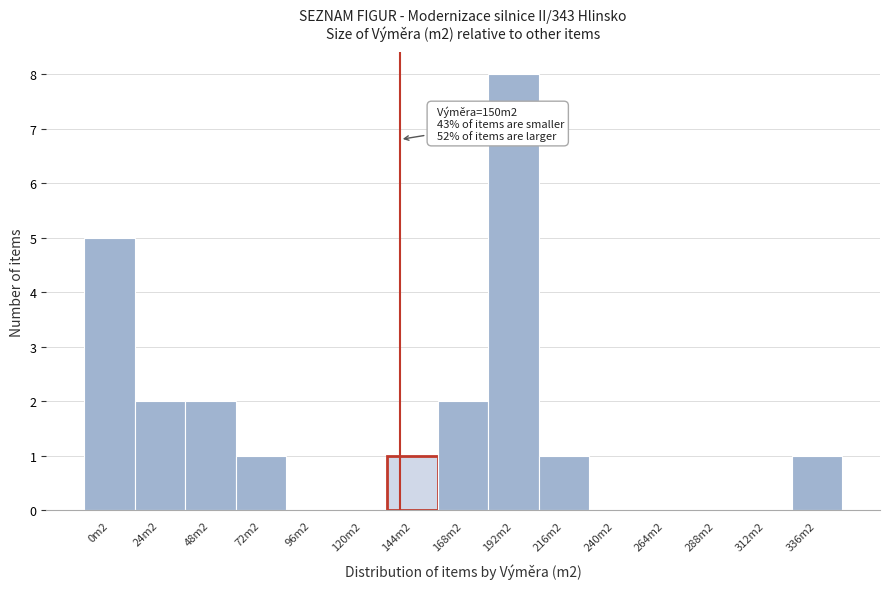

Reading left to right, extract all data points from this chart.

0m2=5	24m2=2	48m2=2	72m2=1	96m2=0	120m2=0	144m2=1	168m2=2	192m2=8	216m2=1	240m2=0	264m2=0	288m2=0	312m2=0	336m2=1